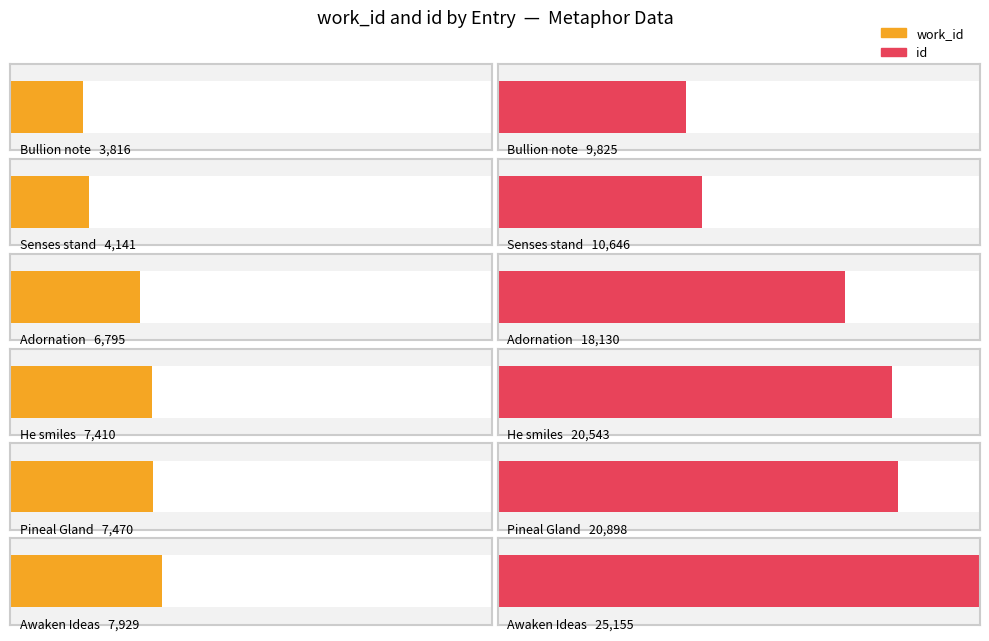

What is the label of the 3rd bar from the left?

Adornation